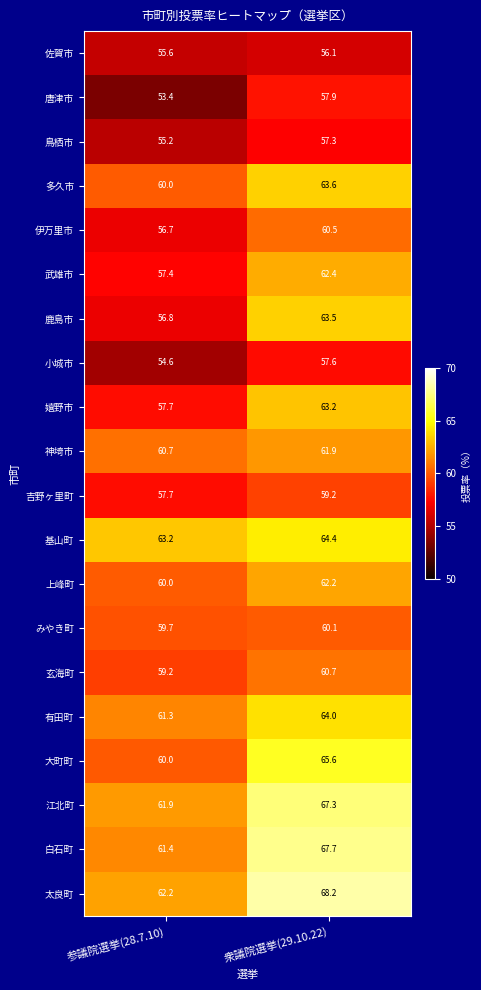

What is the sum of the 小城市 values at 衆議院選挙(29.10.22) and 参議院選挙(28.7.10)?

112.2